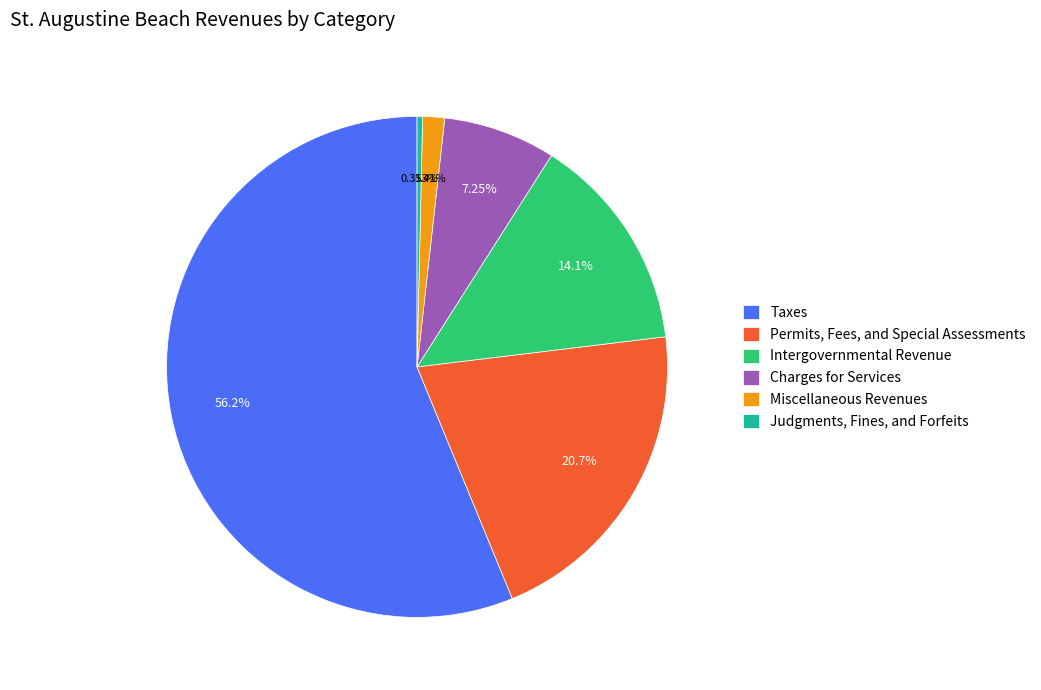

To the nearest percent, what is the difference between the largest and smallest slice percentages?

56%